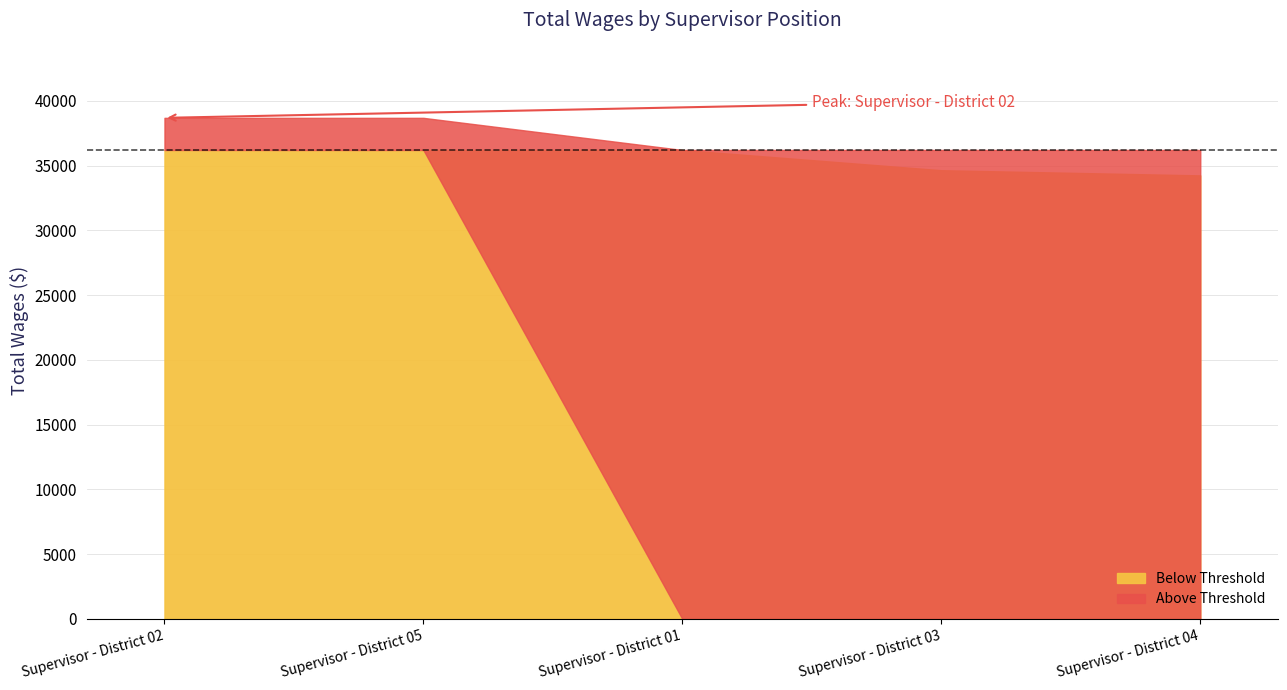

Approximately how many times larger is the value at Supervisor - District 04 compared to Supervisor - District 05?

0.9